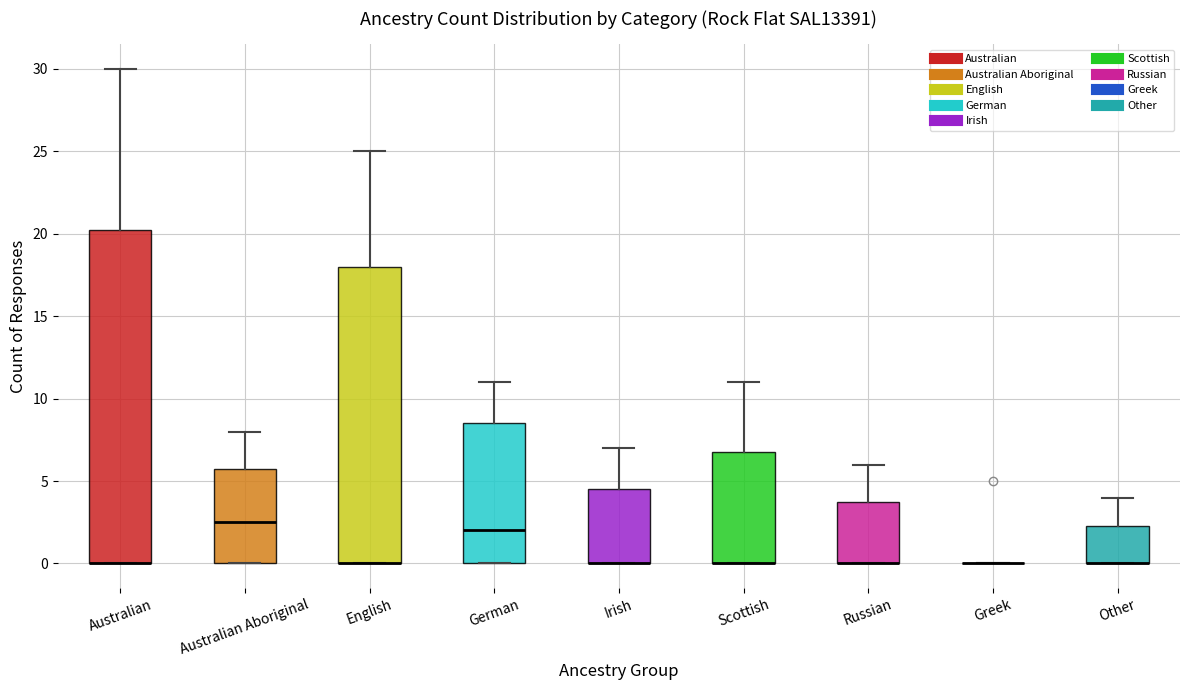

Reading left to right, read every box against the y-axis: the position of its median line, the range the box covers, and the ends of its whiskers. The values are not printed on the chart, so give them approximately, as read against the axis.

Australian: median 0.0 (drawn on the box's lower edge), box 0.0 to 20.5, whiskers 0.0 to 30.0
Australian Aboriginal: median 2.5, box 0.0 to 6.0, whiskers 0.0 to 8.0
English: median 0.0 (drawn on the box's lower edge), box 0.0 to 18.0, whiskers 0.0 to 25.0
German: median 2.0, box 0.0 to 8.5, whiskers 0.0 to 11.0
Irish: median 0.0 (drawn on the box's lower edge), box 0.0 to 4.5, whiskers 0.0 to 7.0
Scottish: median 0.0 (drawn on the box's lower edge), box 0.0 to 7.0, whiskers 0.0 to 11.0
Russian: median 0.0 (drawn on the box's lower edge), box 0.0 to 4.0, whiskers 0.0 to 6.0
Greek: box collapsed to a line at 0.0, whiskers 0.0 to 0.0
Other: median 0.0 (drawn on the box's lower edge), box 0.0 to 2.5, whiskers 0.0 to 4.0